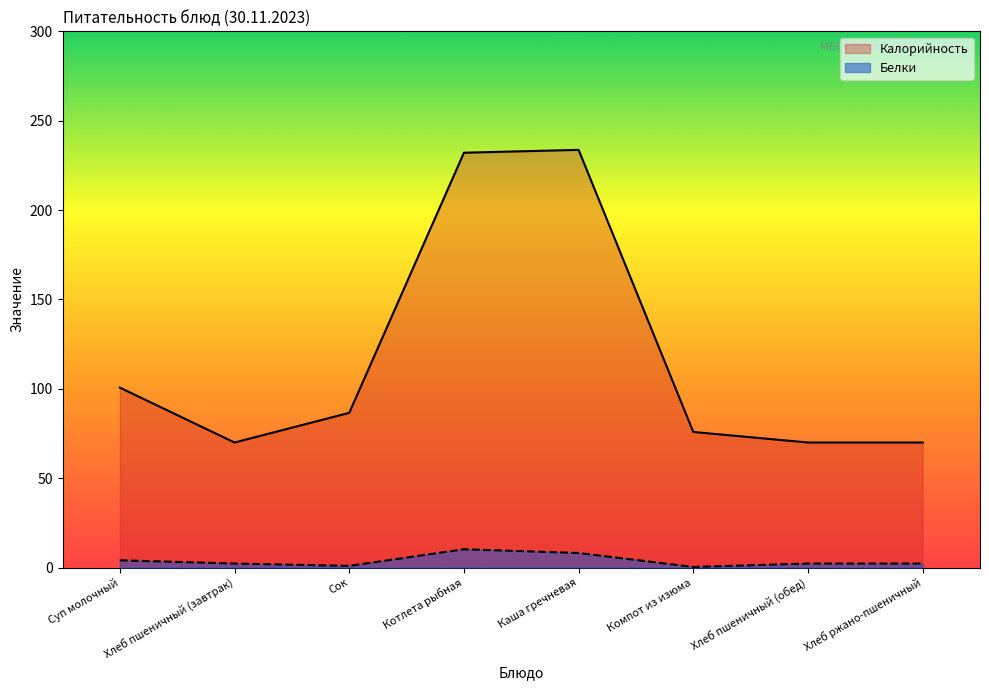

Is the value of Белки at Суп молочный greater than the value of Калорийность at Суп молочный?

No